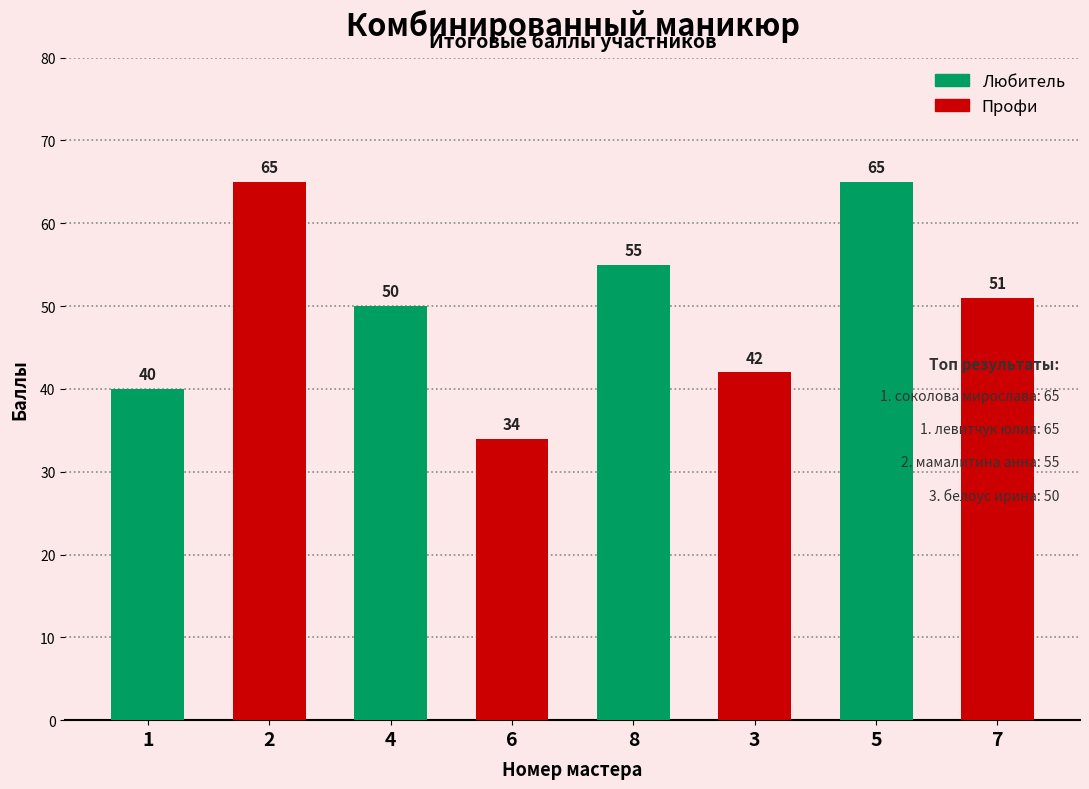

True or false: the data shows 109 at 2.

False